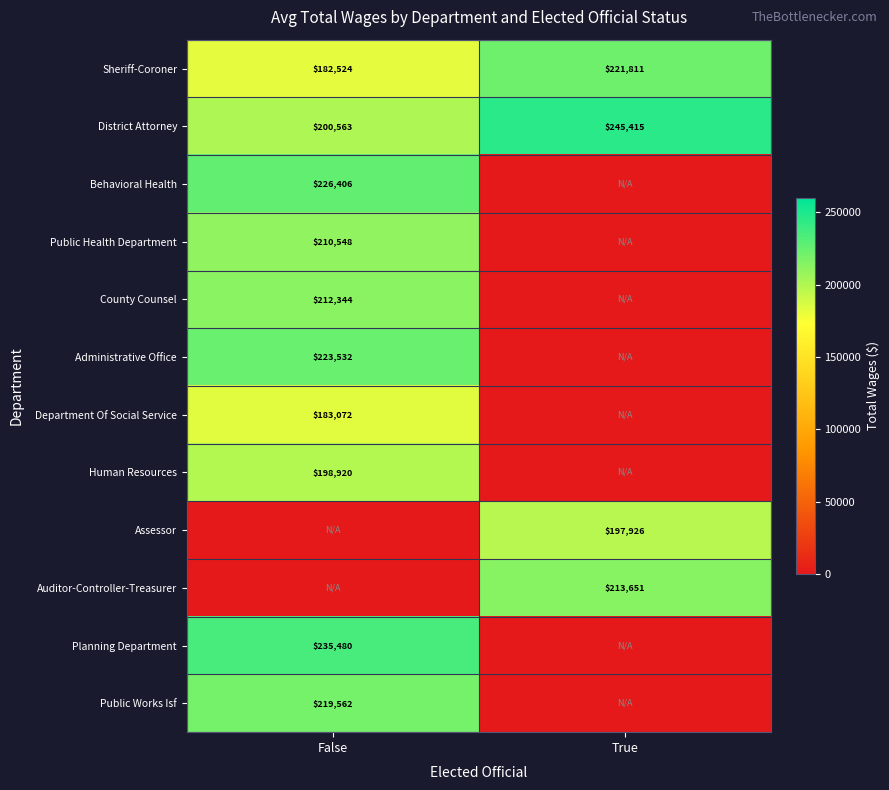

True or false: Assessor has a value of 197926 at True.

True